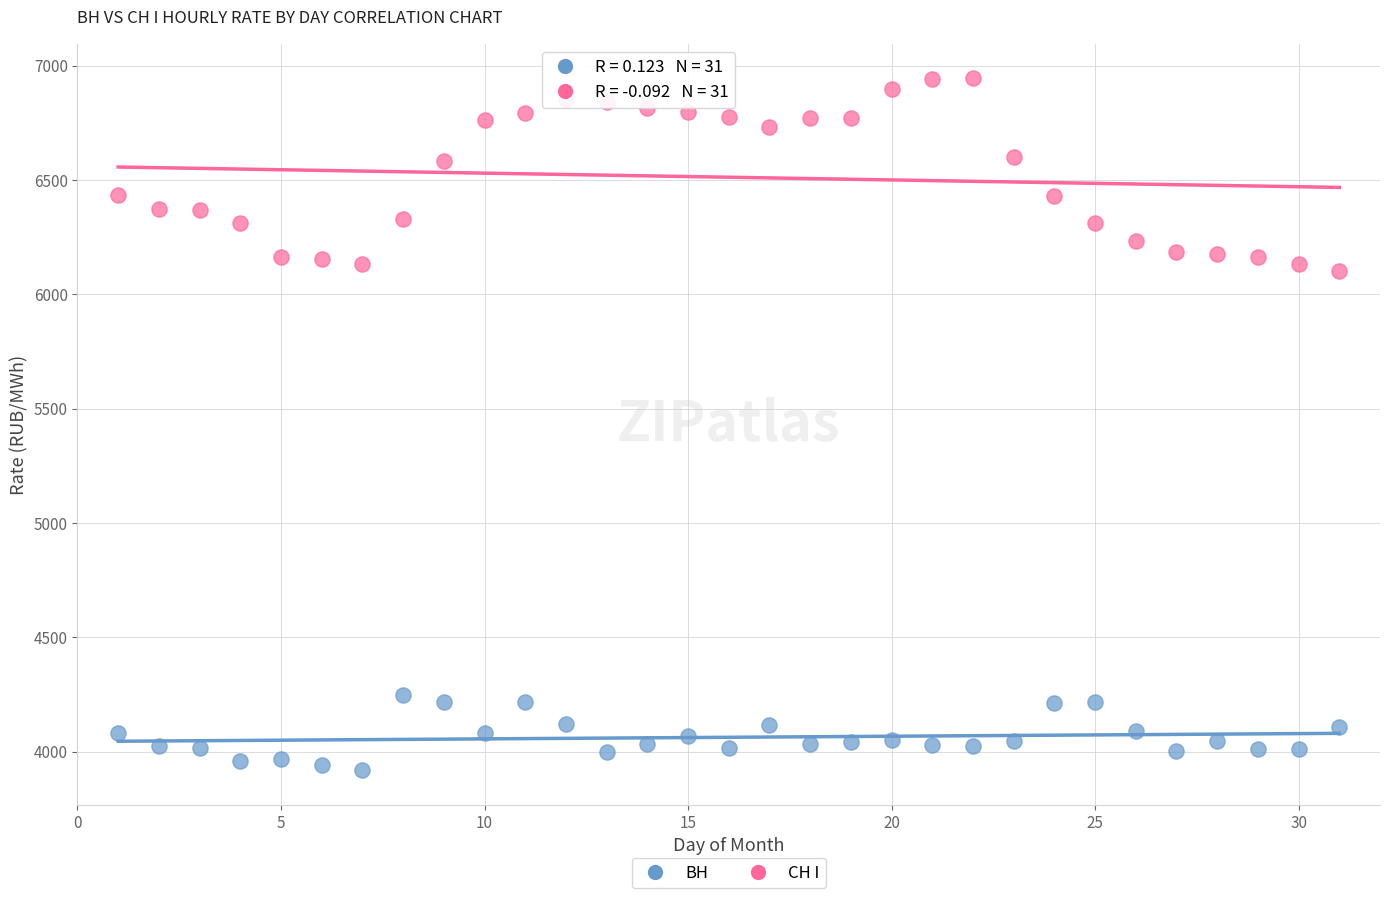

Which series contains the lowest Y value?

ВН